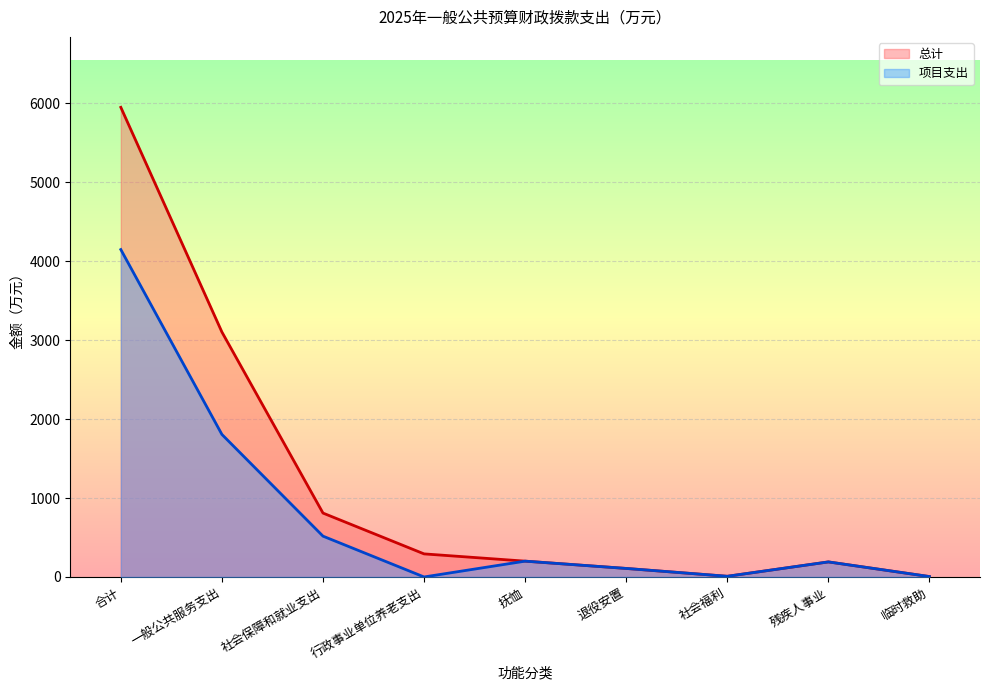

True or false: 总计 has a value of 1976.2 at 合计.

False